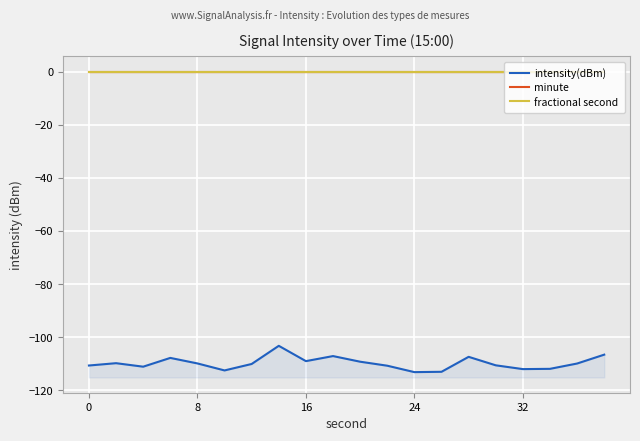

What is the value of the intensity(dBm) point at the 14th from the left?

-113.1